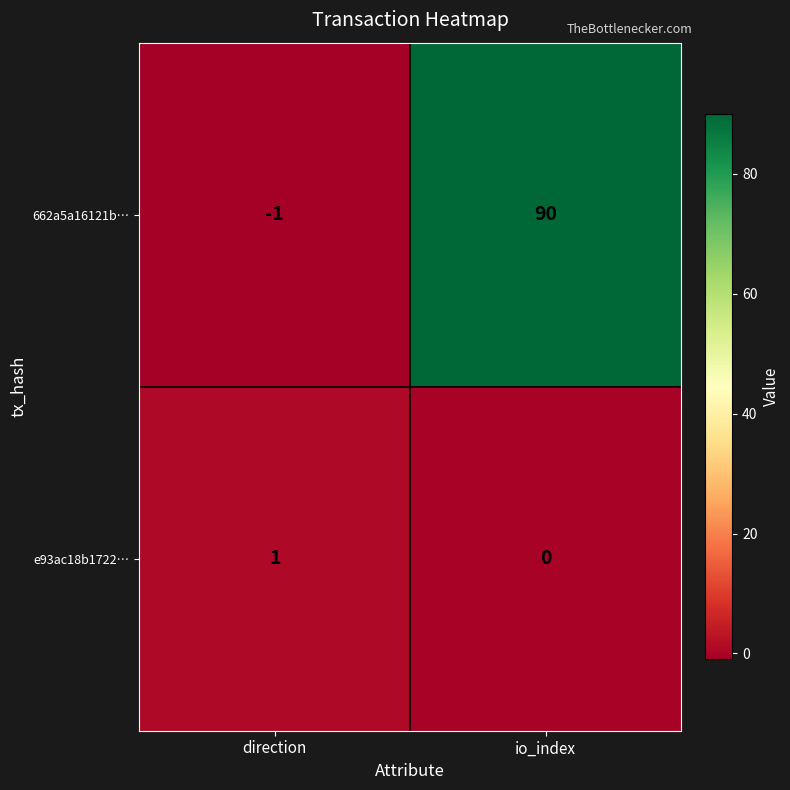

What is the difference between the 662a5a16121b… values at io_index and direction?

91